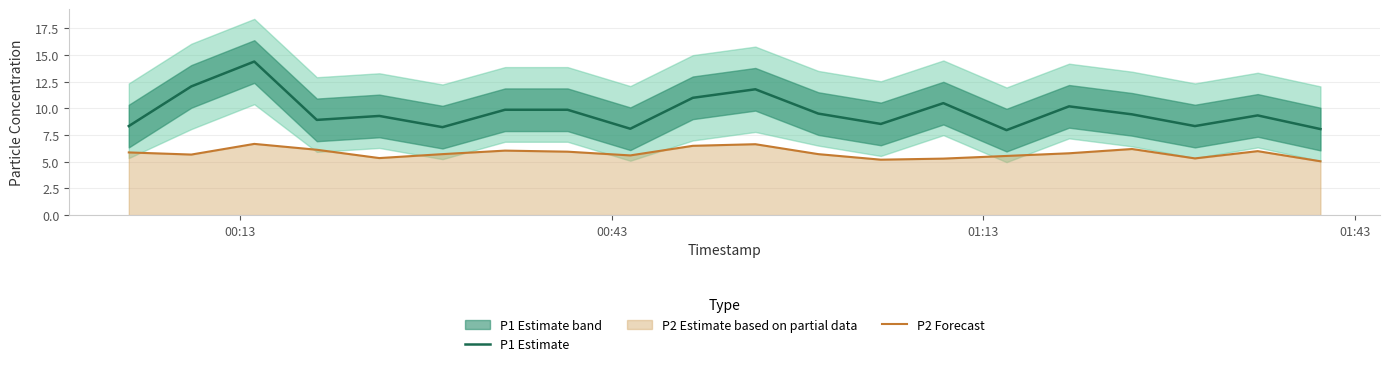

True or false: P2 Forecast and P1 Estimate intersect in this chart.

False